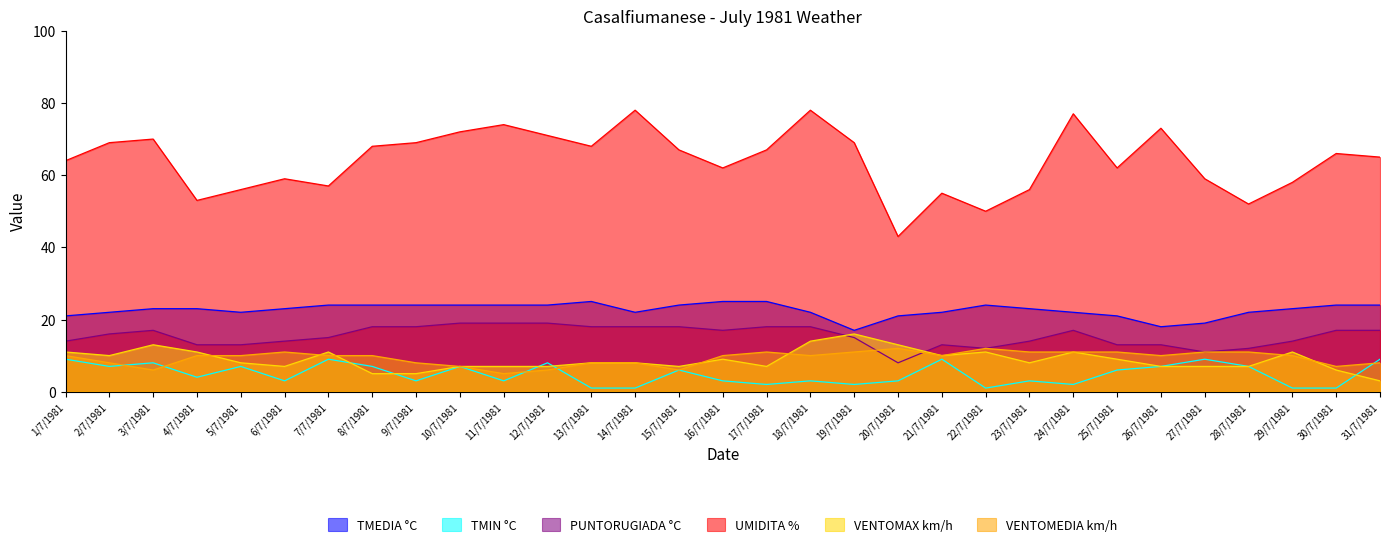

What is the value of the VENTOMEDIA km/h point at the 1st from the left?

10